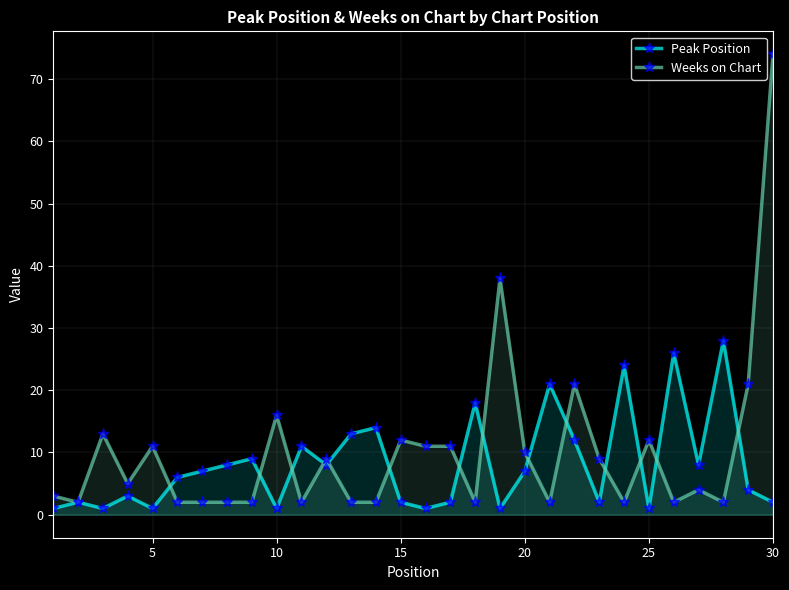

What are all the series names shown in the legend?

Peak Position, Weeks on Chart